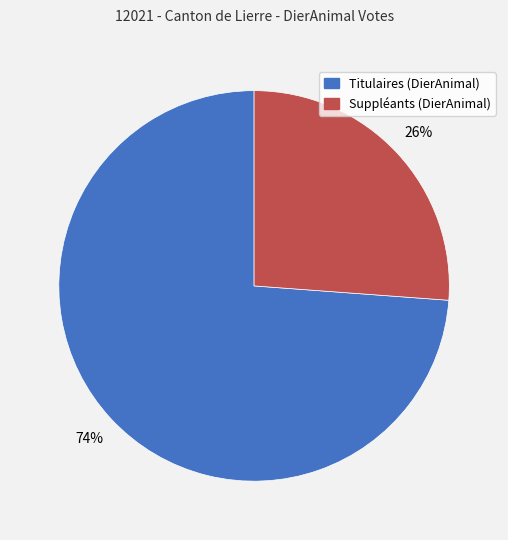

Rank the categories by value from lowest to highest.

Suppléants (DierAnimal), Titulaires (DierAnimal)